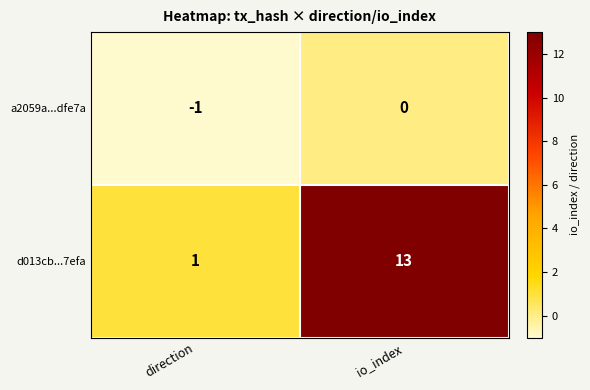

List the series in order of their overall mean, lowest first.

a2059a...dfe7a, d013cb...7efa